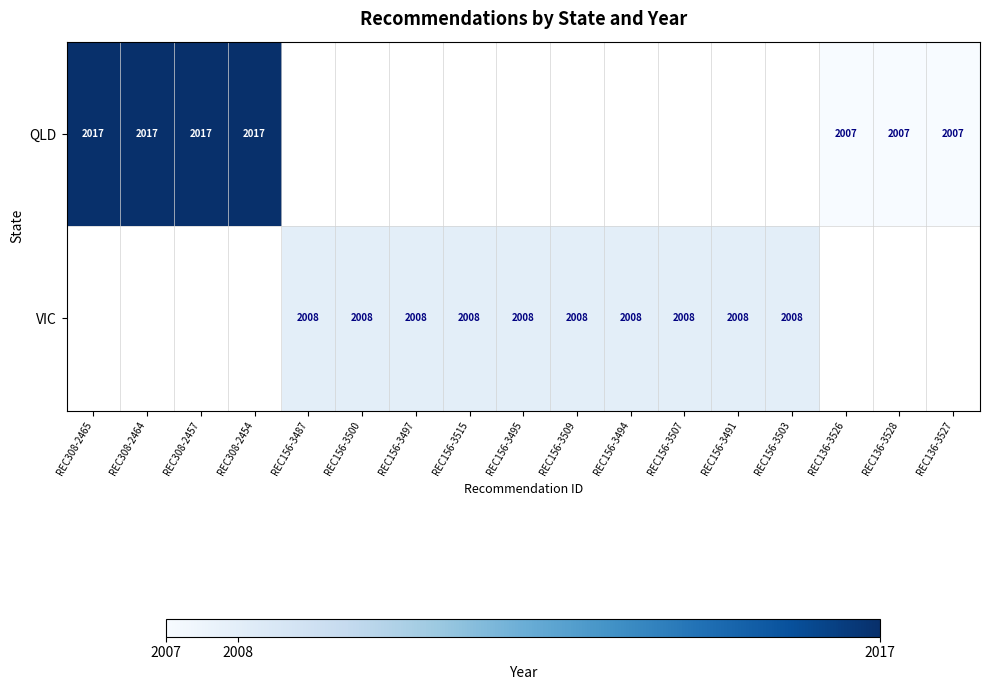

Is it true that VIC equals 2008 at REC156-3491?

True